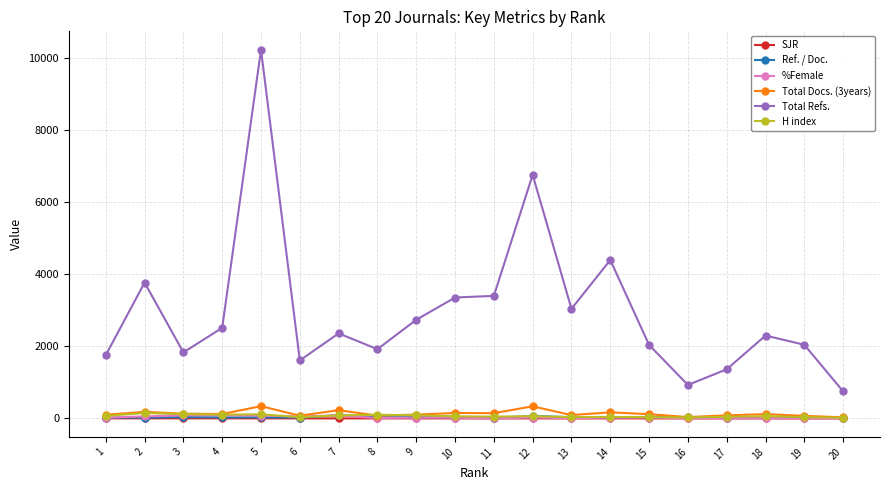

Which series ends up on top after the final intersection of Ref. / Doc. and %Female?

Ref. / Doc.